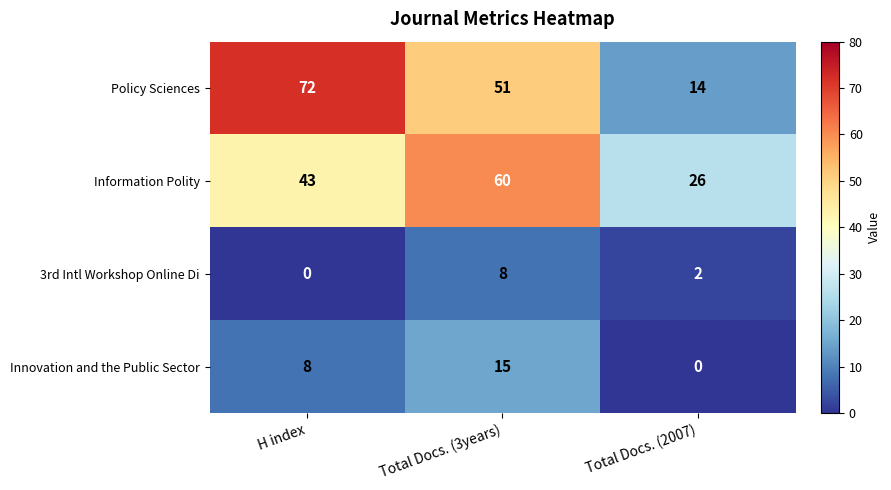

Which series has the widest spread of values?

Policy Sciences